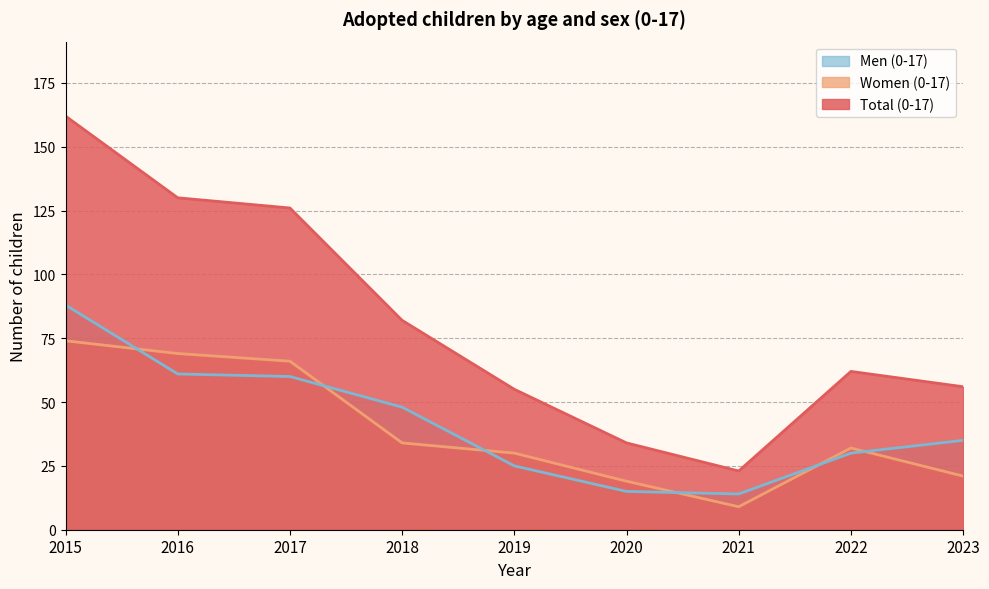

What are all the series names shown in the legend?

Men (0-17), Women (0-17), Total (0-17)